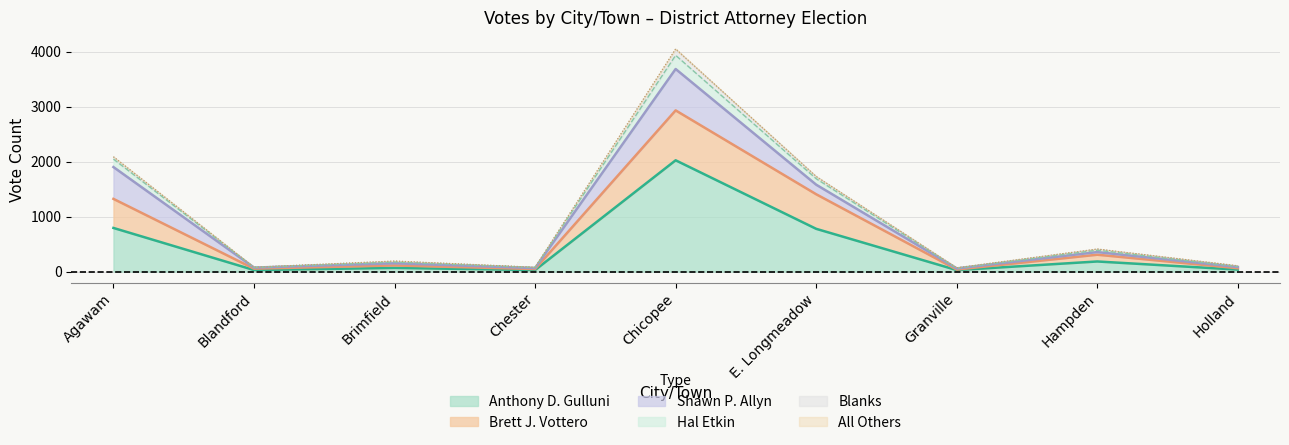

True or false: Anthony D. Gulluni and Brett J. Vottero intersect in this chart.

False